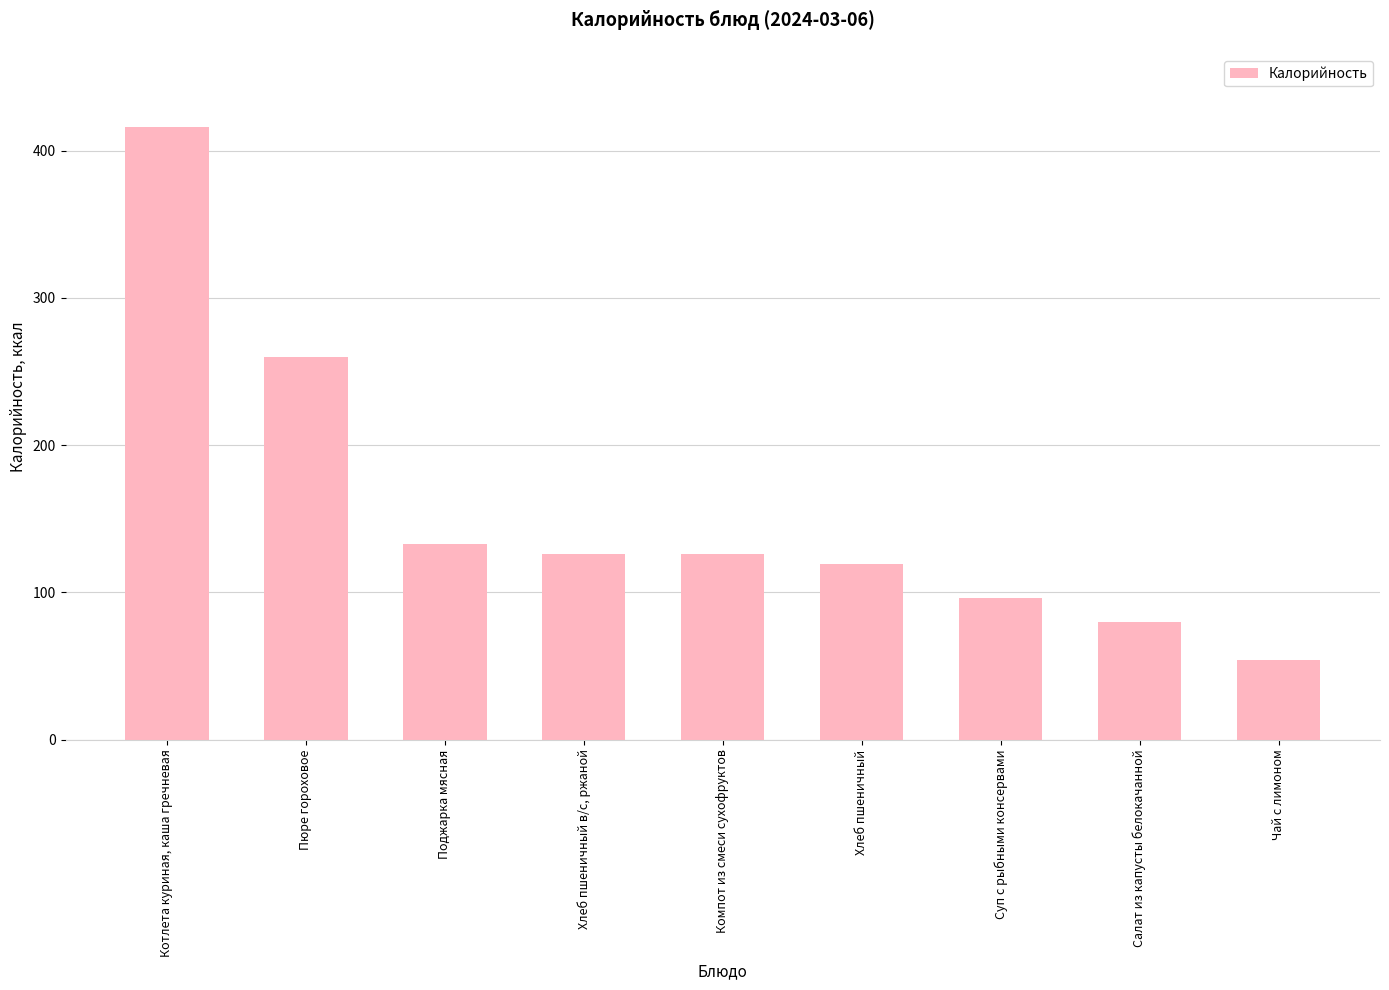

Where does the data first go above 126?

Котлета куриная, каша гречневая